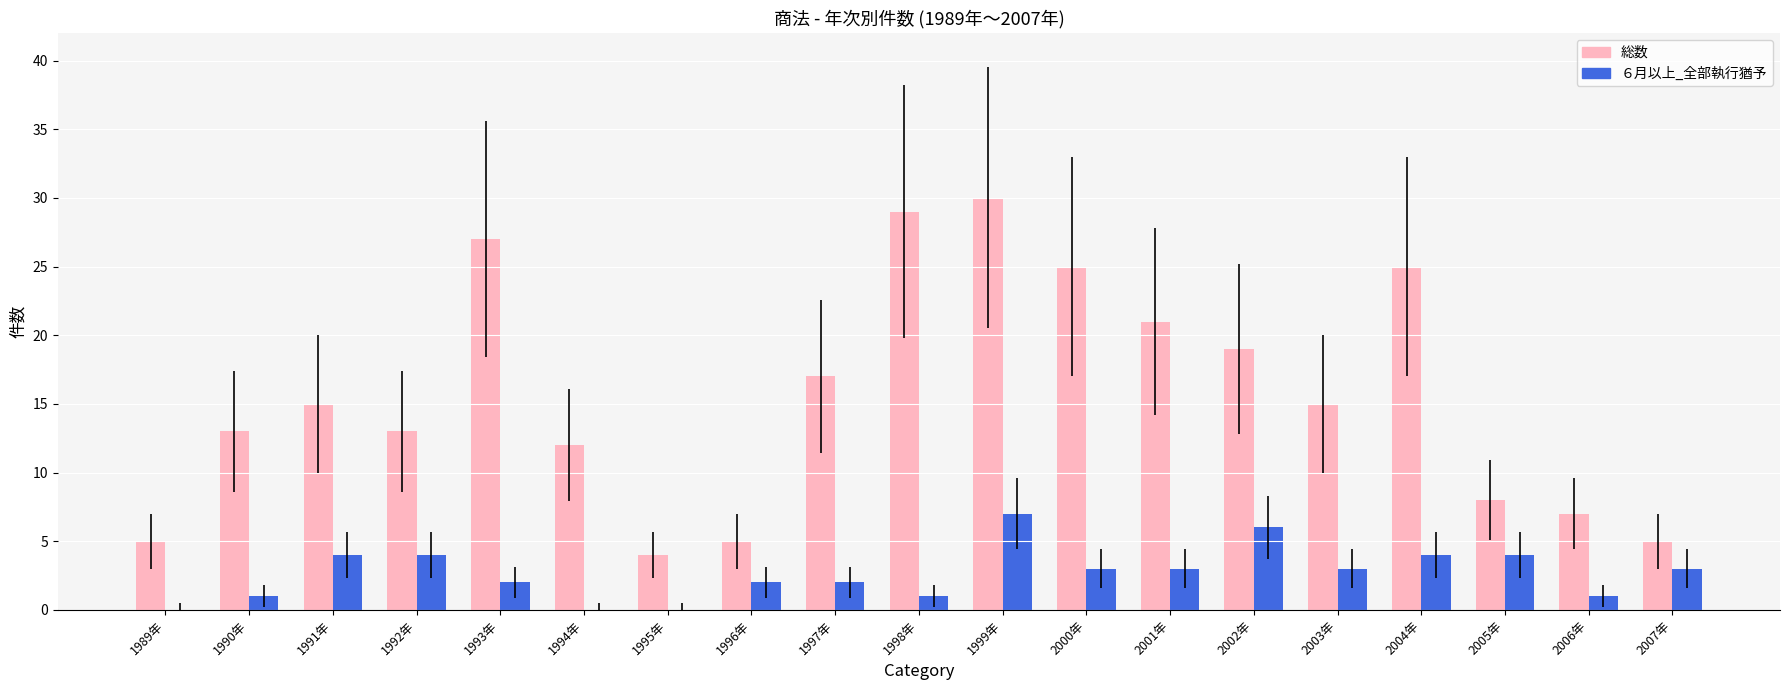

How many data points does each series have?

19